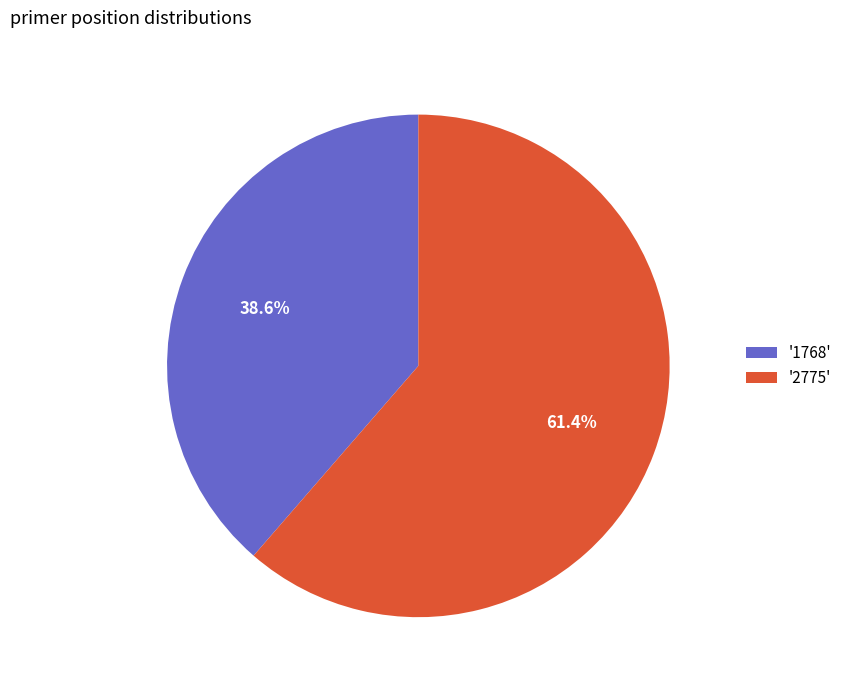

Which slice represents more than half of the pie?

'2775'